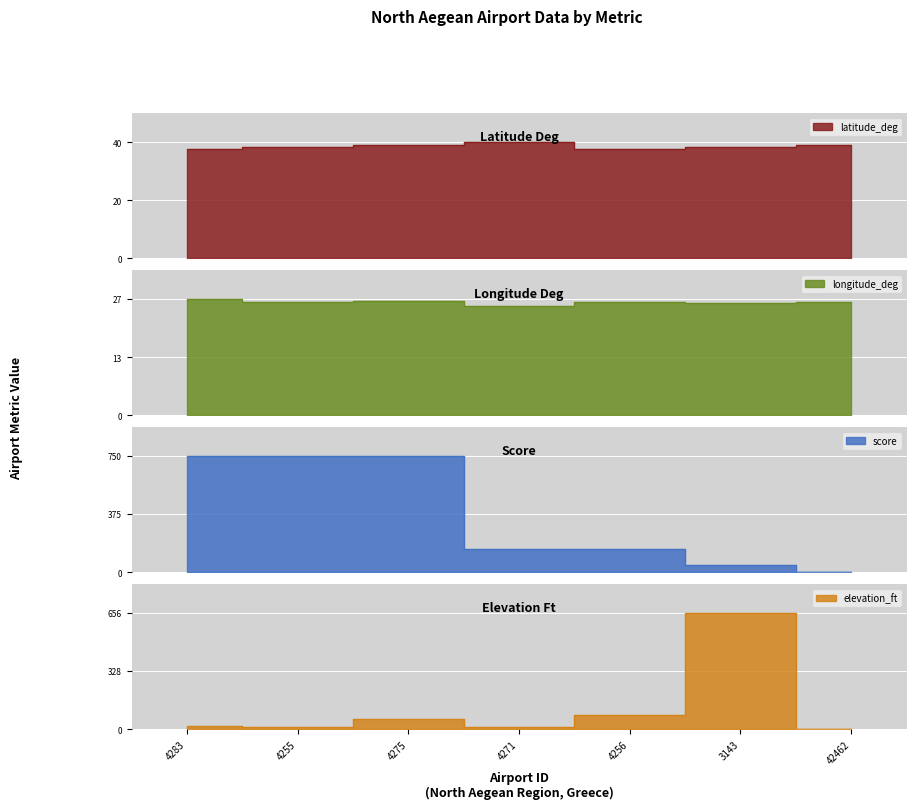

What is the value of the latitude_deg point at the 6th from the left?

38.2